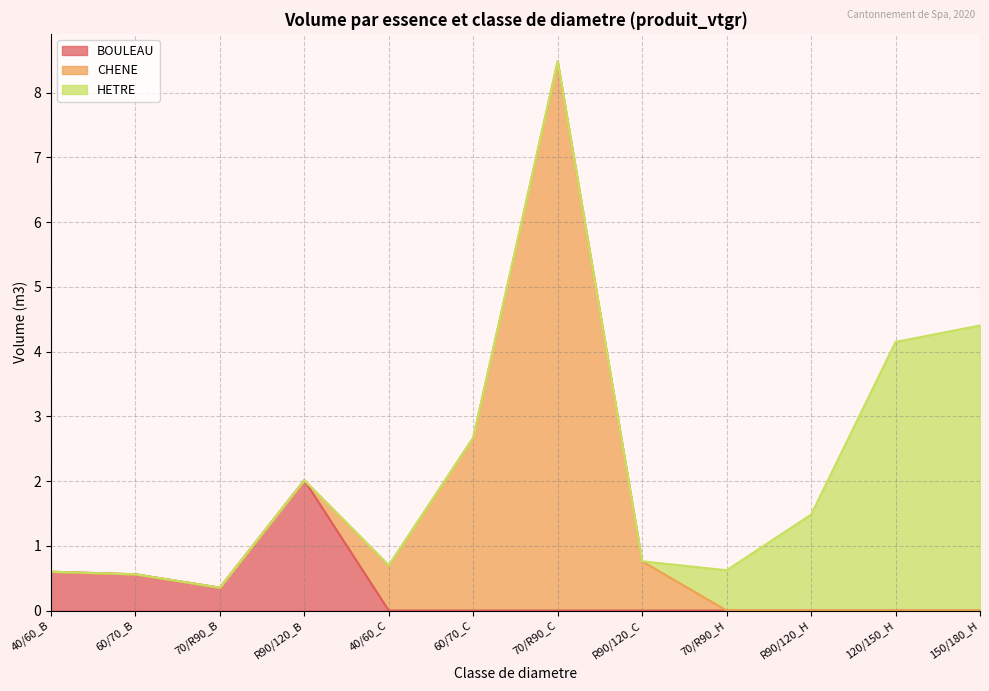

Reading left to right, list all the values displayed in this chart.

BOULEAU: 0.6	0.6	0.4	2.0	0.0	0.0	0.0	0.0	0.0	0.0	0.0	0.0
CHENE: 0.0	0.0	0.0	0.0	0.7	2.7	8.5	0.8	0.0	0.0	0.0	0.0
HETRE: 0.0	0.0	0.0	0.0	0.0	0.0	0.0	0.0	0.6	1.5	4.1	4.4